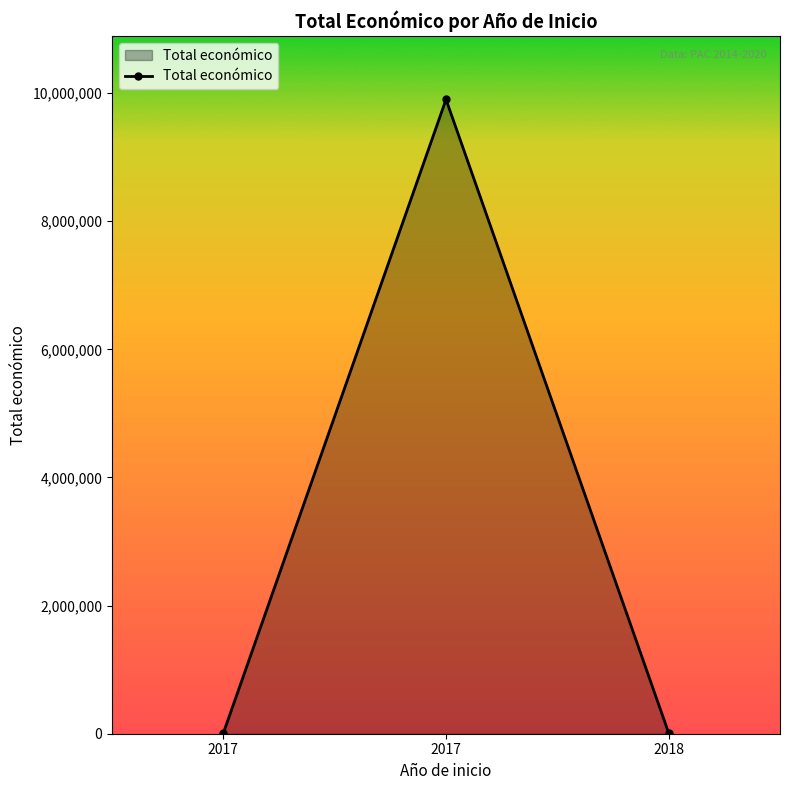

Approximately how many times larger is the value at 2017 compared to 2018?

0.8